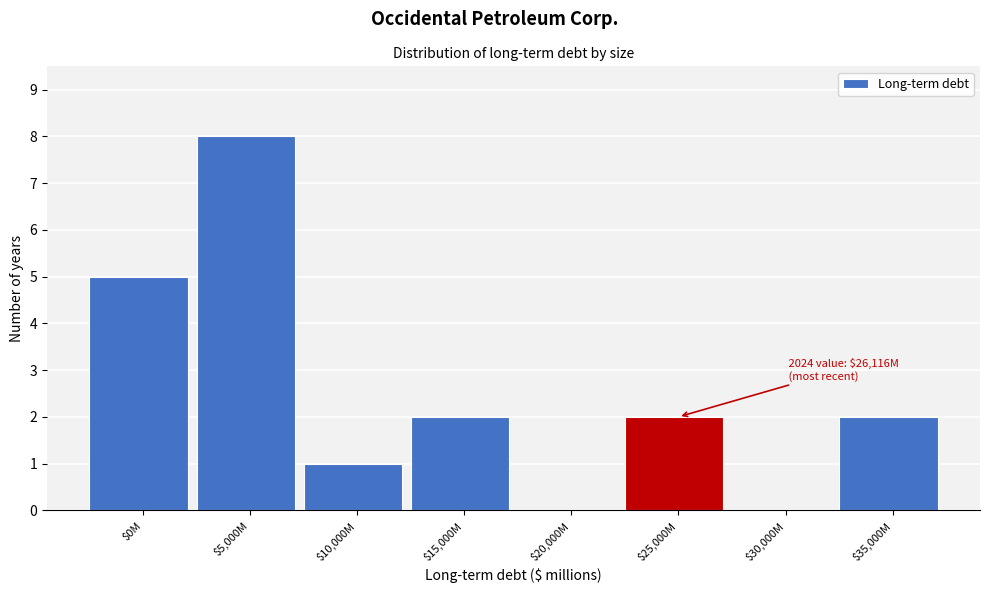

At which label is the value closest to 4?

$0M